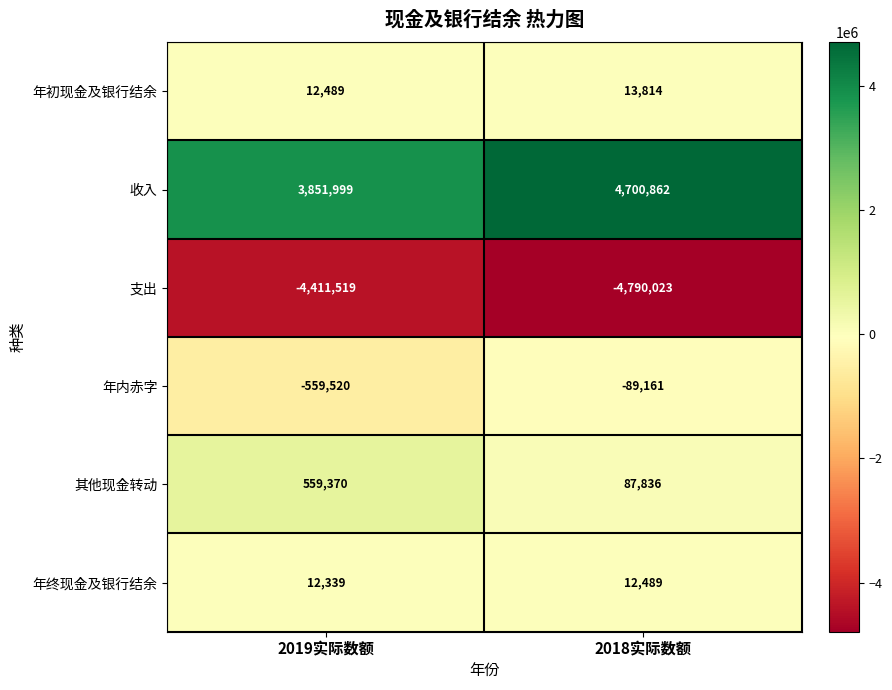

Is it true that 年内赤字 equals -89161 at 2018实际数额?

True